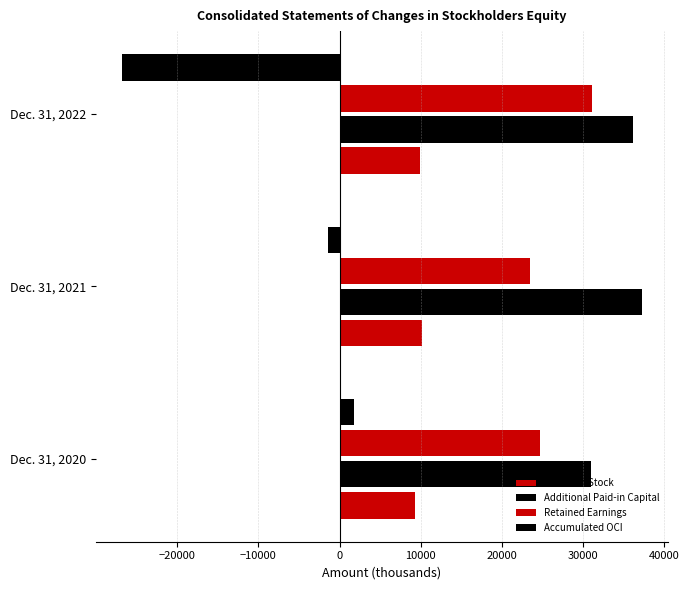

Reading left to right, what are all the values shown in this chart?

Common Stock: 9286	10145	9905
Additional Paid-in Capital: 30989	37230	36068
Retained Earnings: 24665	23440	31034
Accumulated OCI: 1792	-1386	-26781